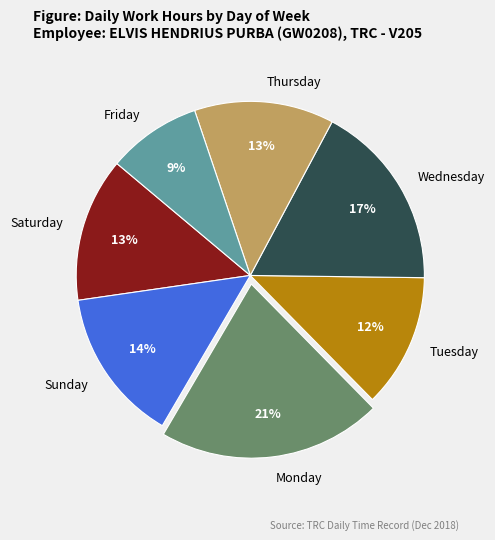

True or false: Friday accounts for 9% of the total.

True